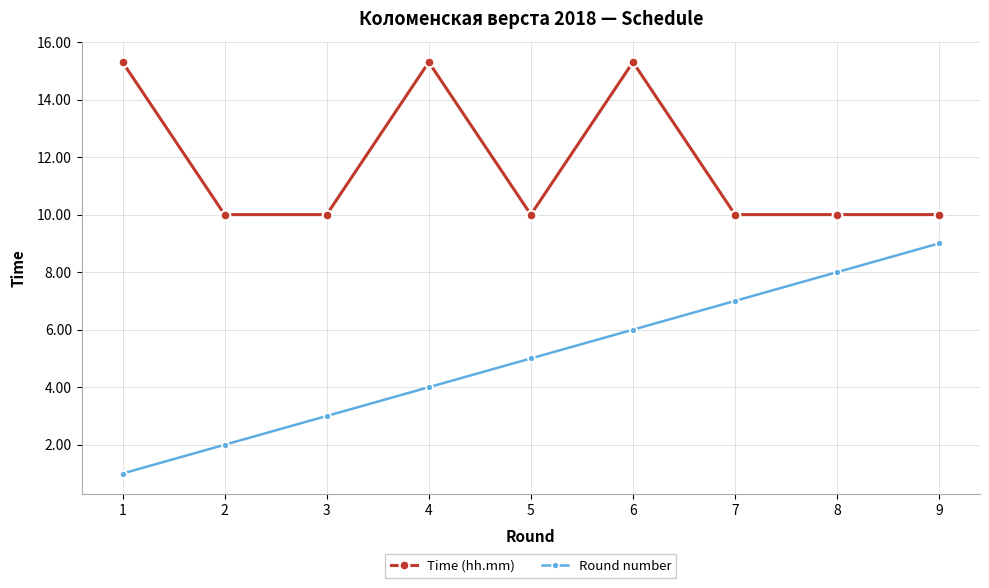

Reading left to right, transcribe all the data shown in this chart.

Time (hh.mm): 15.3	10.0	10.0	15.3	10.0	15.3	10.0	10.0	10.0
Round number: 1.0	2.0	3.0	4.0	5.0	6.0	7.0	8.0	9.0